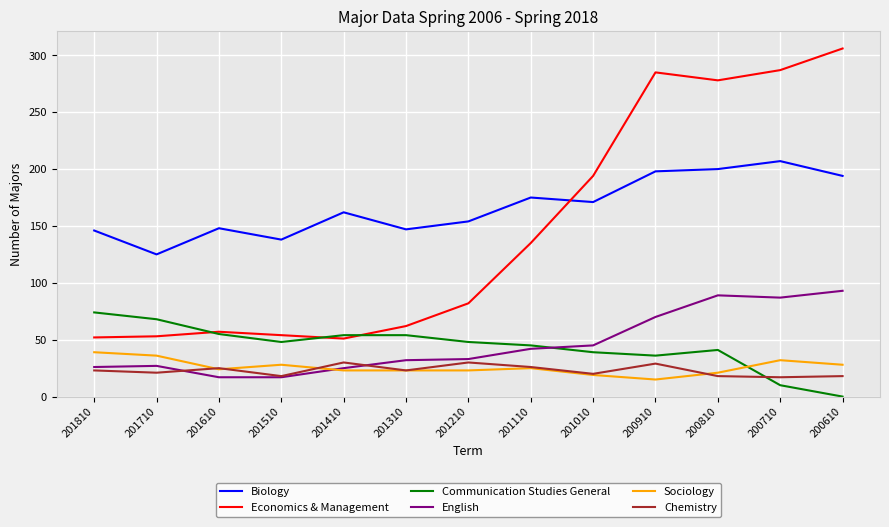

What is the difference between the maximum and second lowest values in the Sociology series?

20